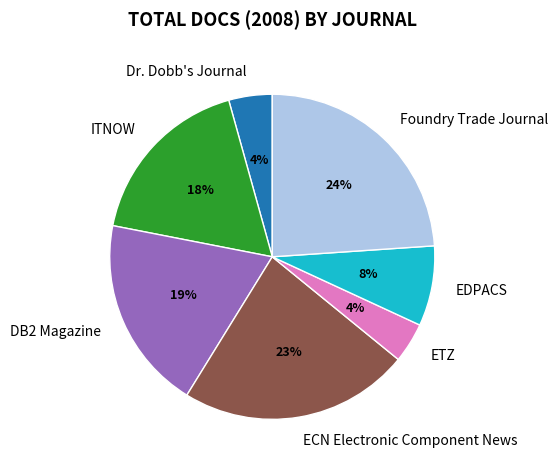

The ECN Electronic Component News slice represents 23% of the pie. True or false?

True